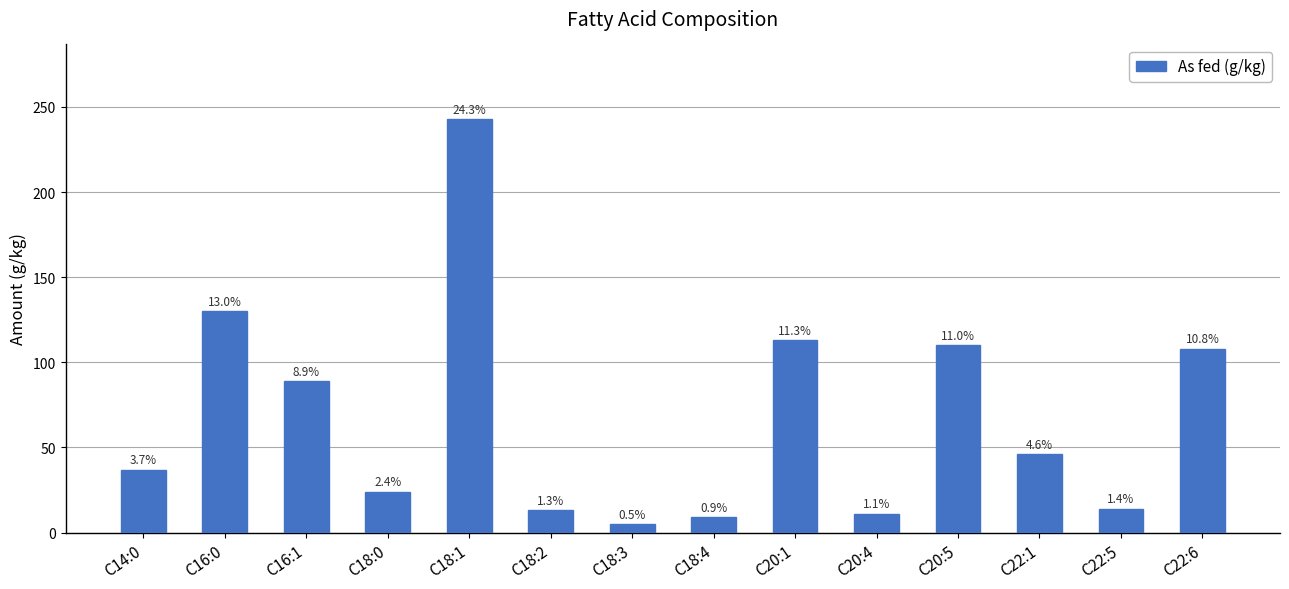

At which category does the chart reach its peak across all series?

C18:1